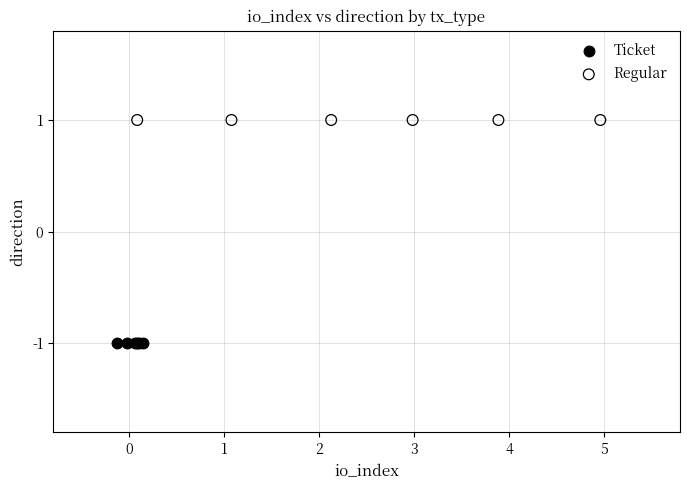

Which series contains the lowest Y value?

Ticket